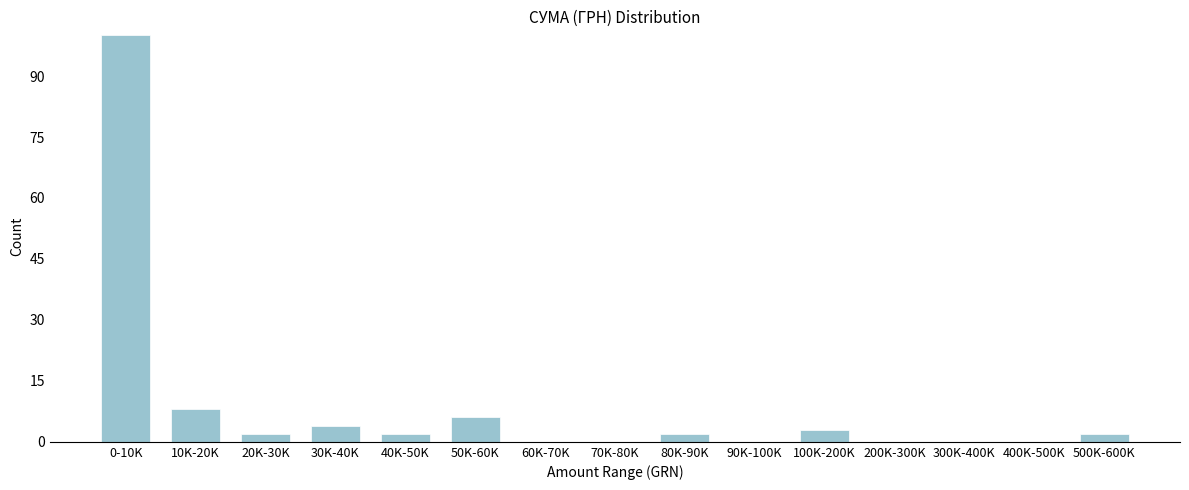

Reading left to right, transcribe all the data shown in this chart.

0-10K=100	10K-20K=8	20K-30K=2	30K-40K=4	40K-50K=2	50K-60K=6	60K-70K=0	70K-80K=0	80K-90K=2	90K-100K=0	100K-200K=3	200K-300K=0	300K-400K=0	400K-500K=0	500K-600K=2